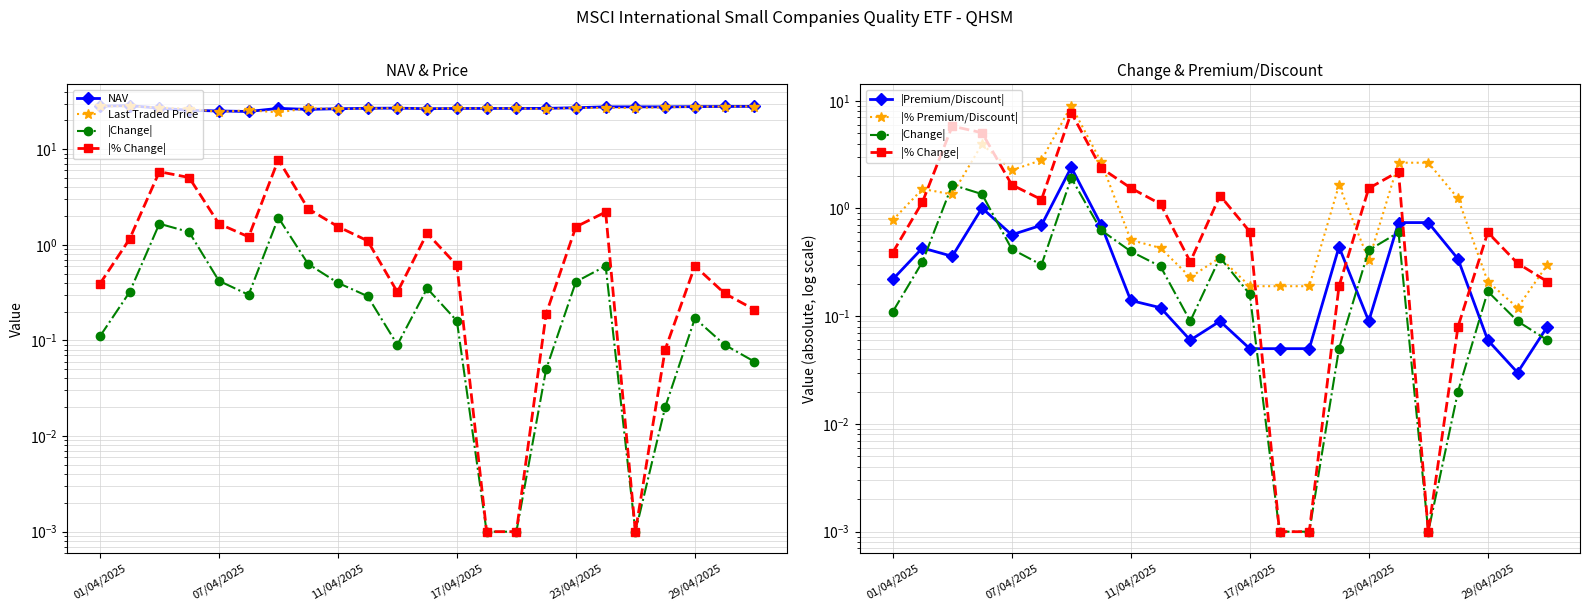

What is the value of the |Premium/Discount| point at the 19th from the left?

0.7